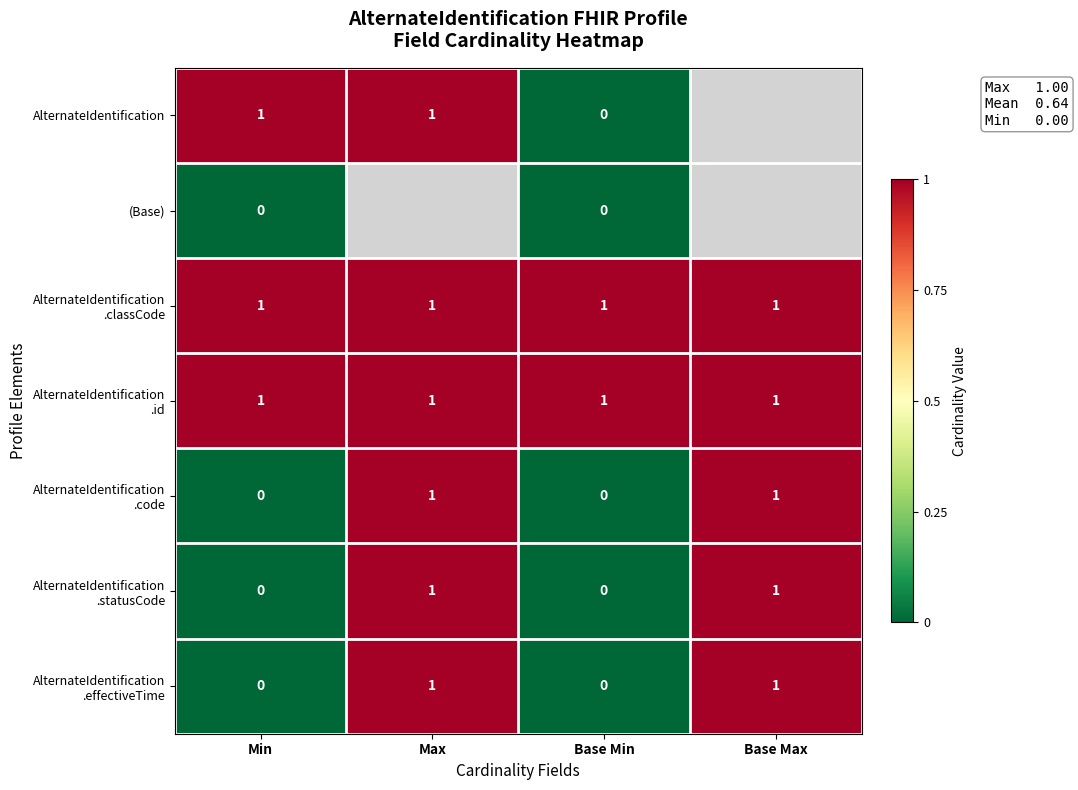

Is it true that AlternateIdentification equals 1 at Max?

True